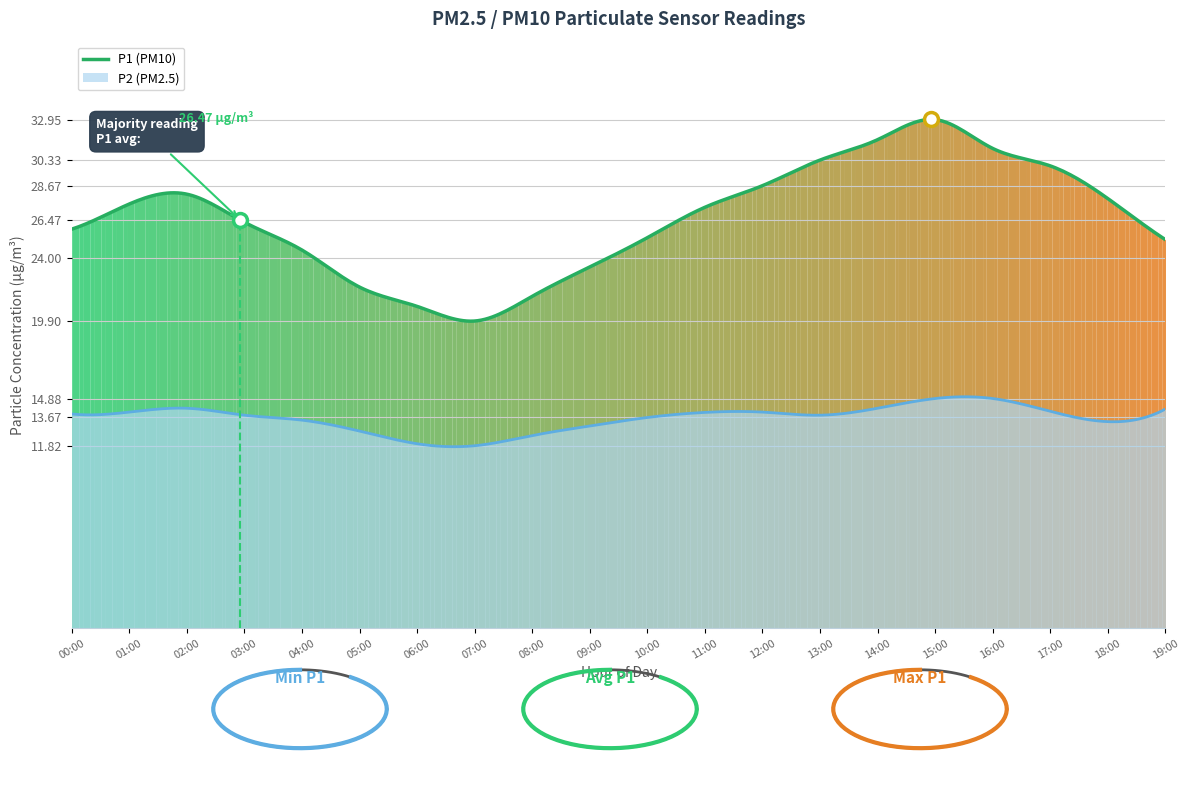

How many interior local valleys does the P1 series have?

1